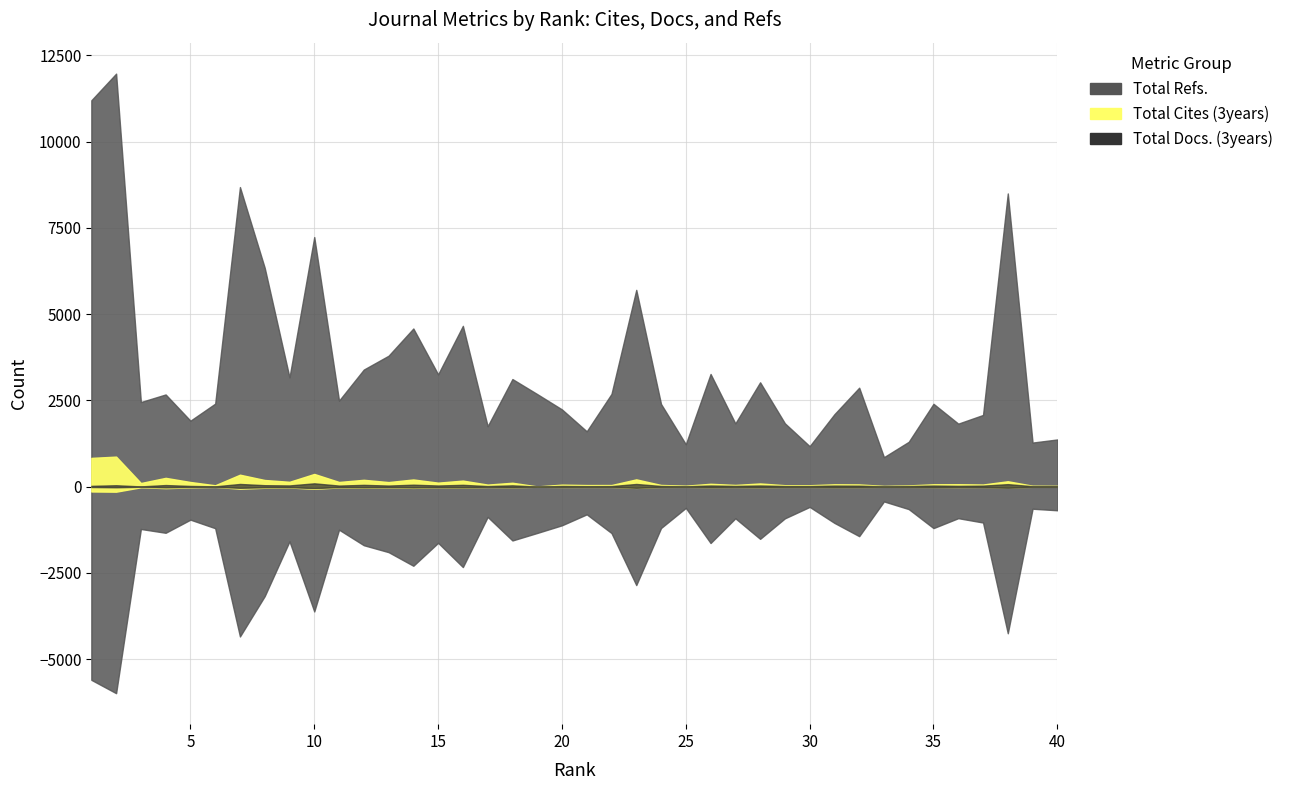

How many interior local valleys does the Total Docs. (3years) series have?

14